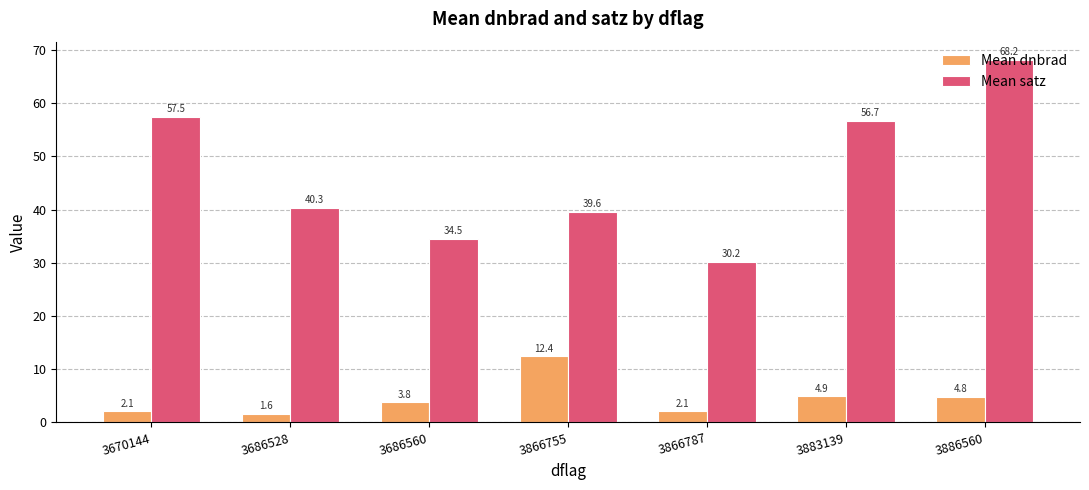

At how many categories does at least one series exceed 10?

7